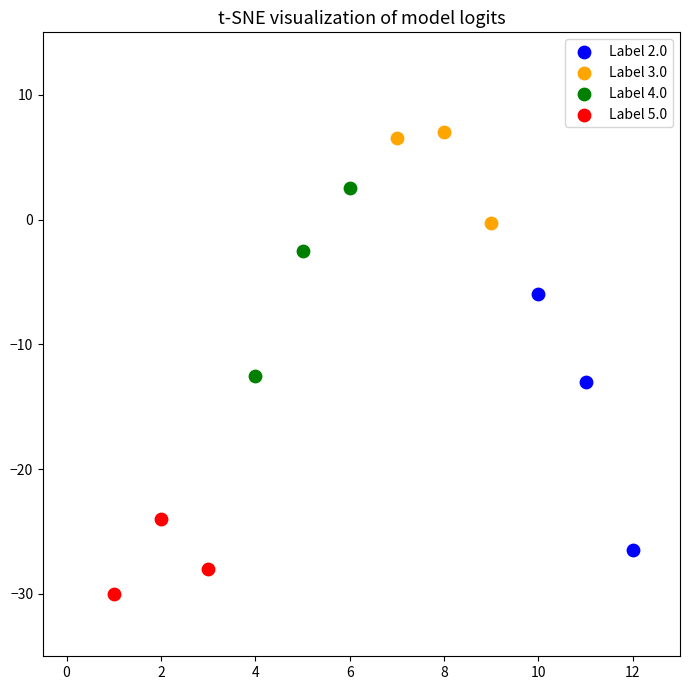

Which series has the largest Y range (max minus min)?

Label 2.0